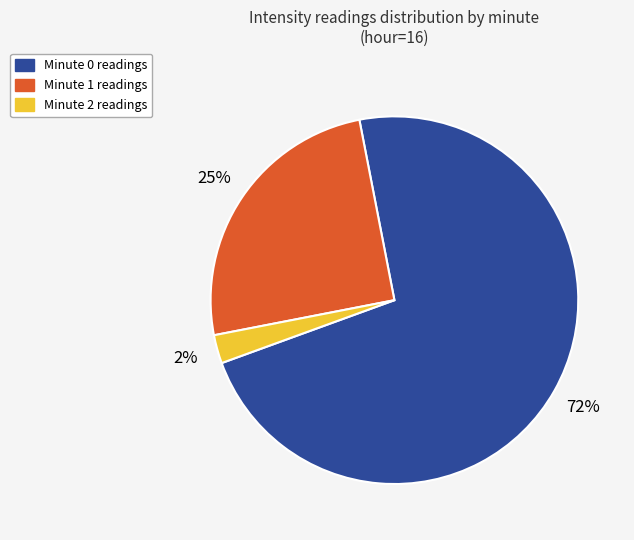

Count the number of slices in the pie.

3